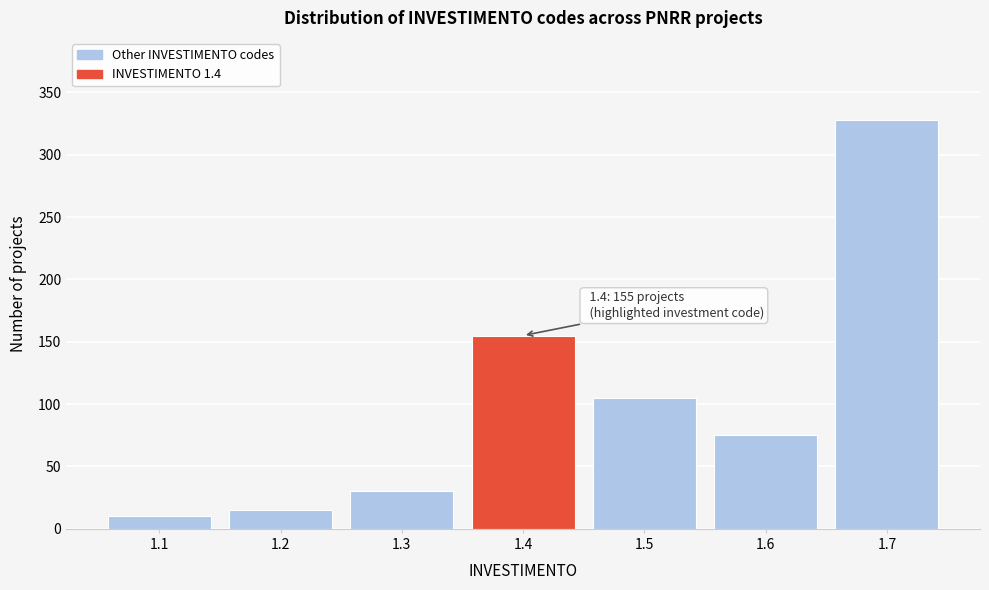

Reading left to right, transcribe all the data shown in this chart.

1.1=10	1.2=15	1.3=30	1.4=155	1.5=105	1.6=75	1.7=328